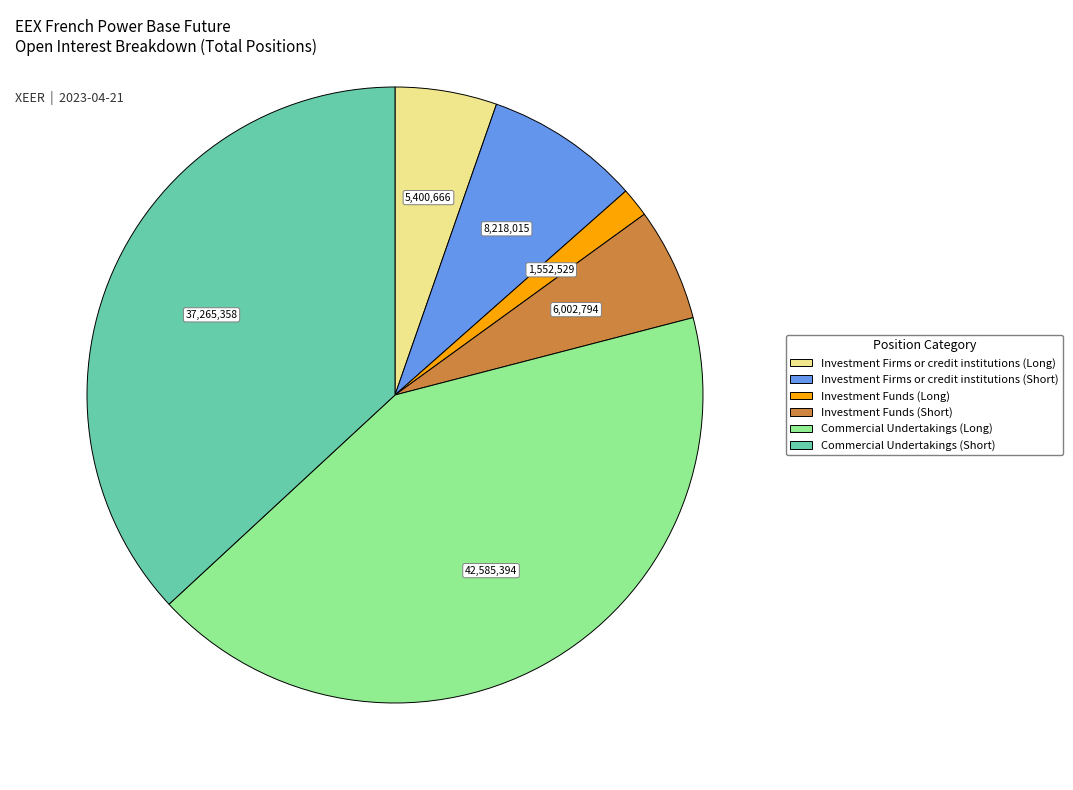

Which has a higher value, Investment Funds (Long) or Commercial Undertakings (Long)?

Commercial Undertakings (Long)